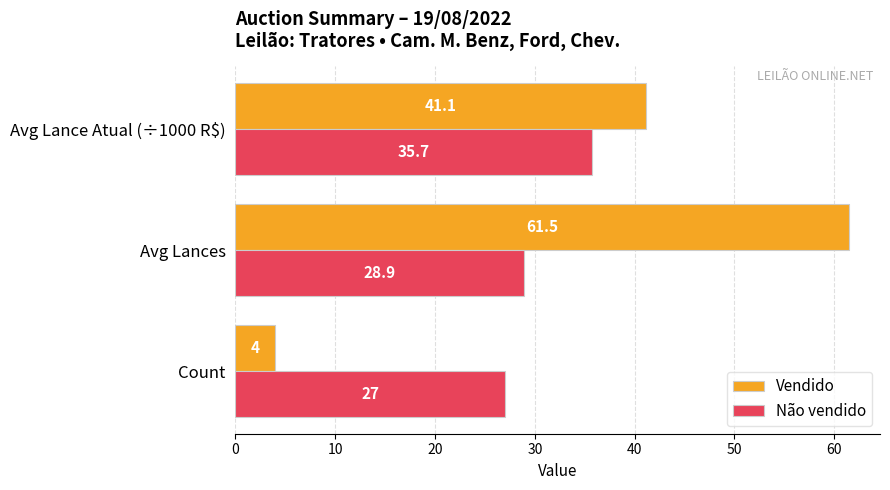

Which series has the largest total across all categories?

Vendido